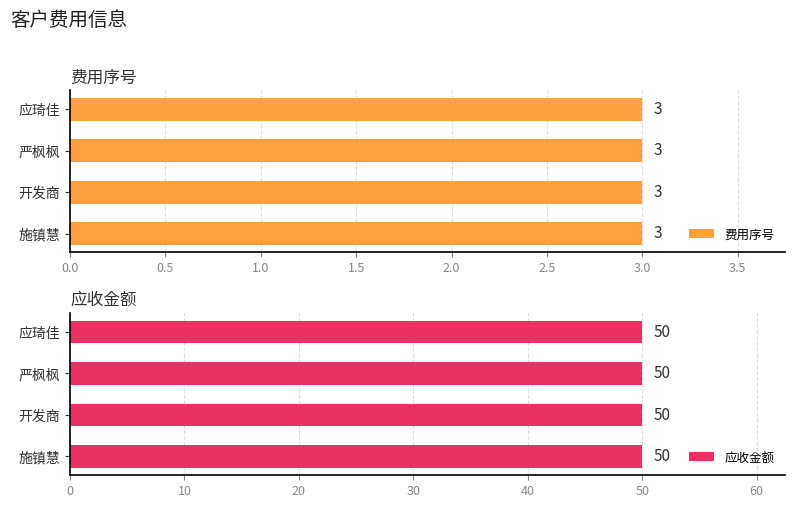

Are the bars grouped side by side (vs. stacked)?

Yes